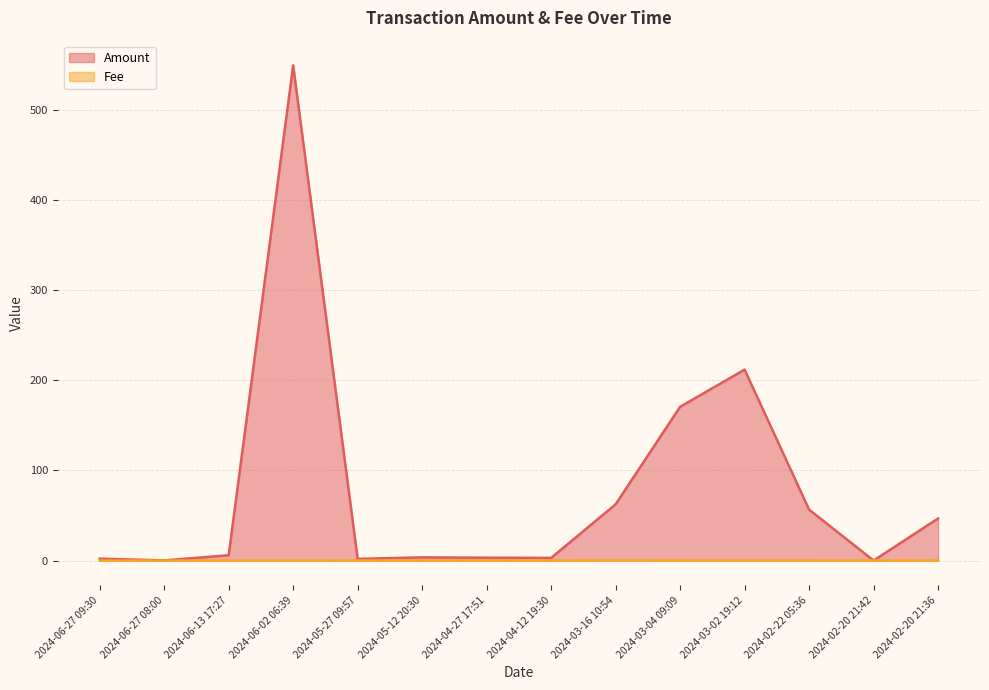

How many distinct data groups are displayed?

2